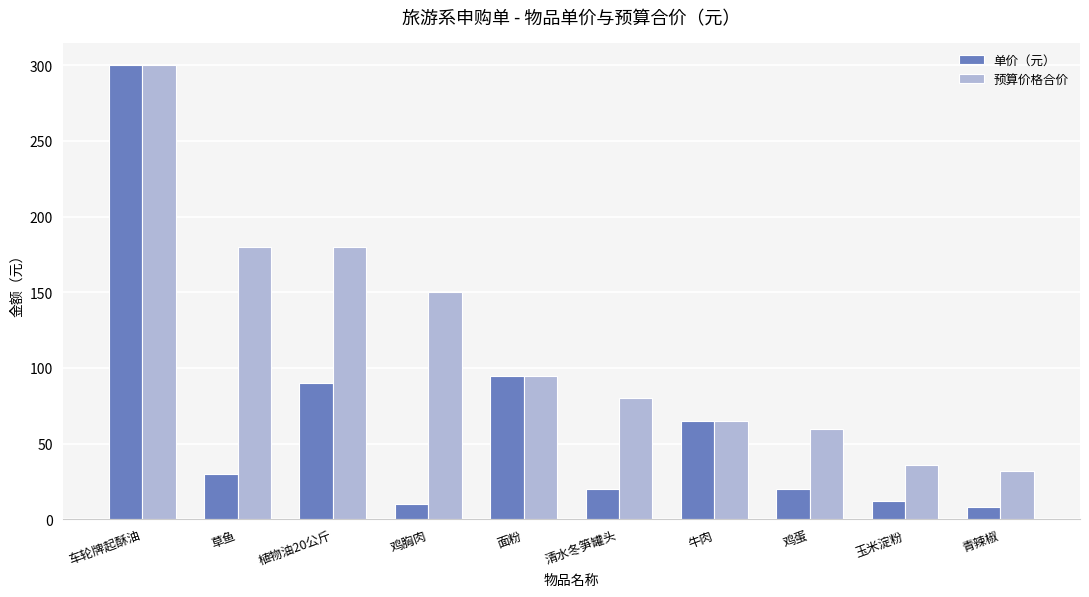

What is the label of the 1st bar from the left?

车轮牌起酥油